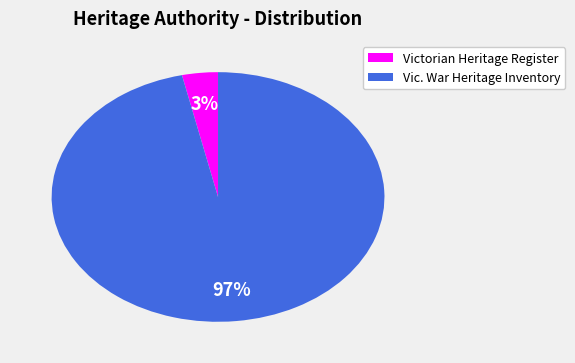

Between Vic. War Heritage Inventory and Victorian Heritage Register, which is larger?

Vic. War Heritage Inventory